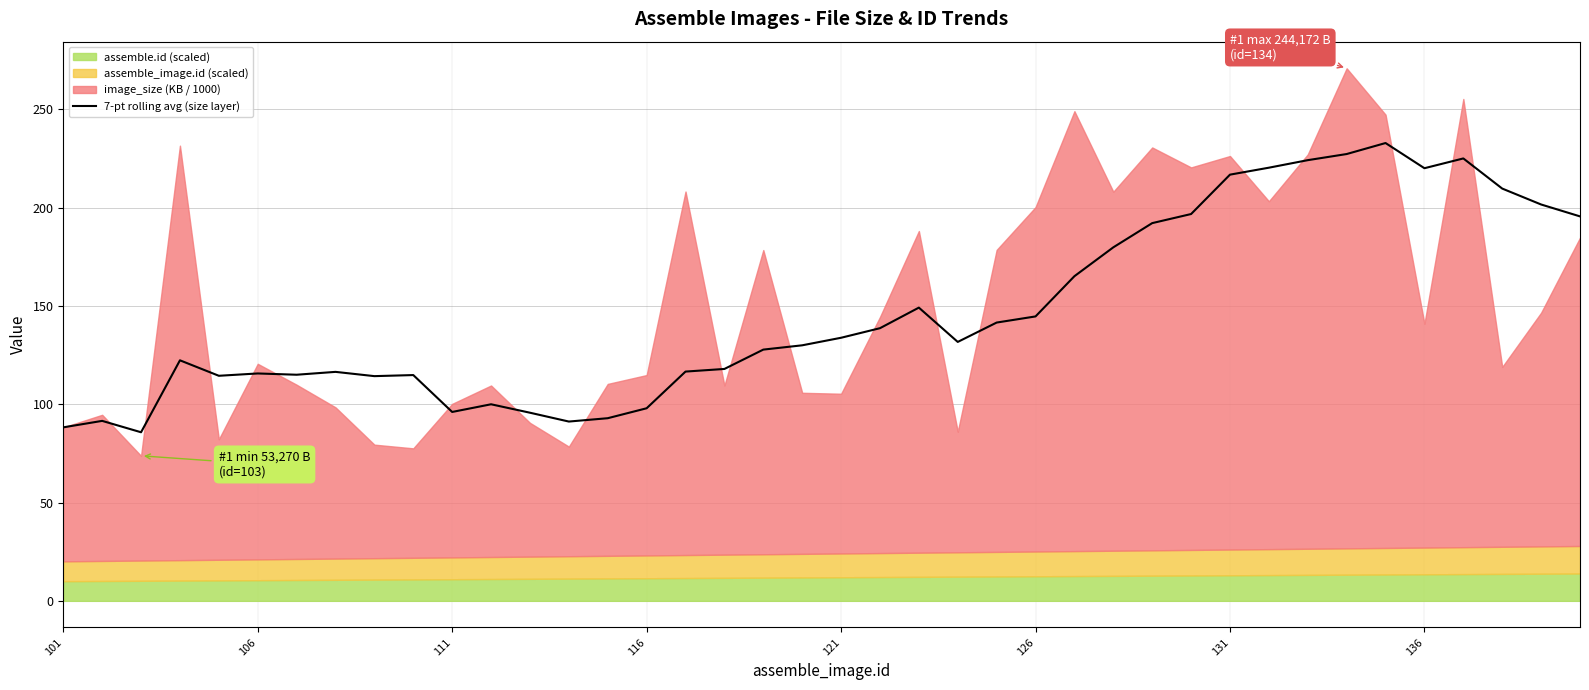

Reading left to right, what are all the values shown in this chart?

88.2	91.5	85.8	122.3	114.5	115.7	115.0	116.5	114.3	114.8	96.1	100.0	95.7	91.2	92.9	98.0	116.6	118.0	127.8	130.0	133.8	138.7	149.1	131.7	141.5	144.7	165.1	179.8	192.1	196.7	216.8	220.3	224.1	227.3	232.9	220.0	225.0	209.7	201.6	195.5